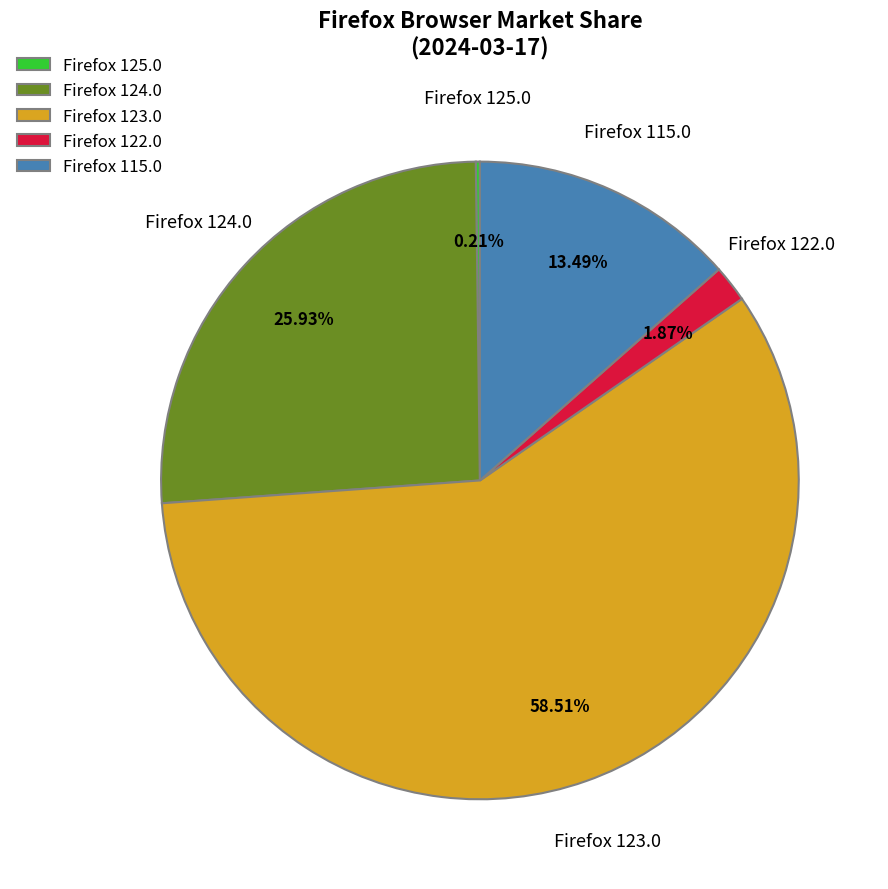

Which has a higher value, Firefox 123.0 or Firefox 124.0?

Firefox 123.0